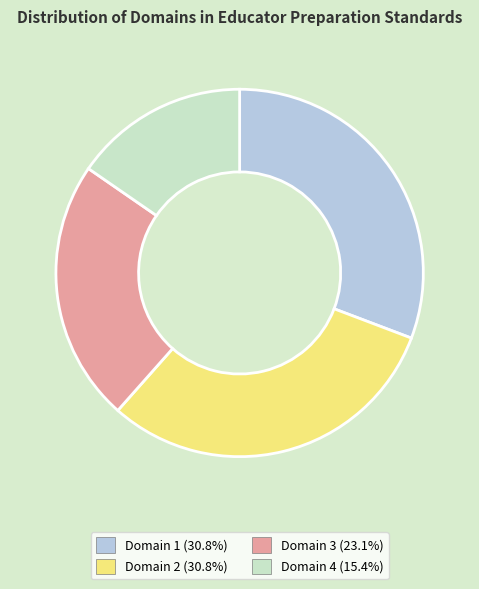

Is the sum of Domain 4 and Domain 3 greater than half?

No